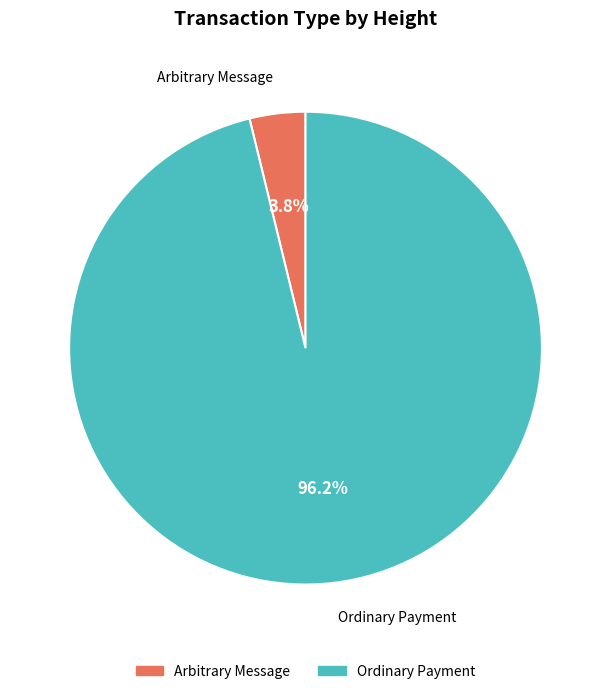

Does any single category account for the majority?

Yes